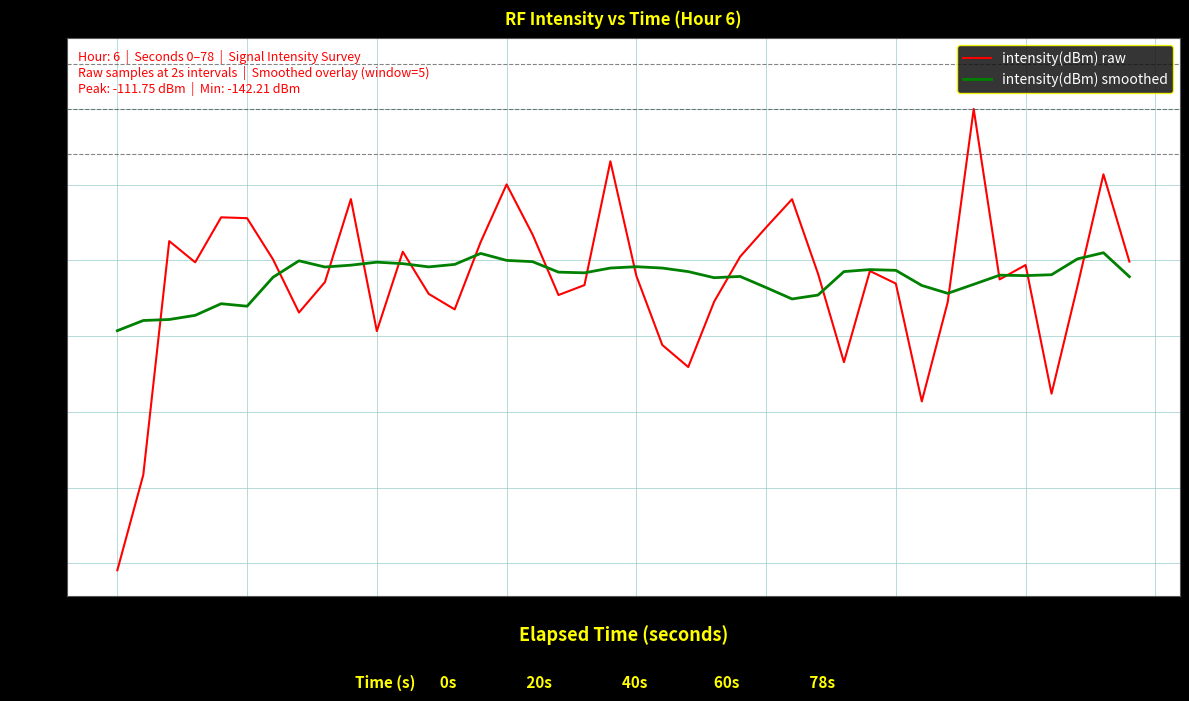

What is the smallest value displayed?

-30.5